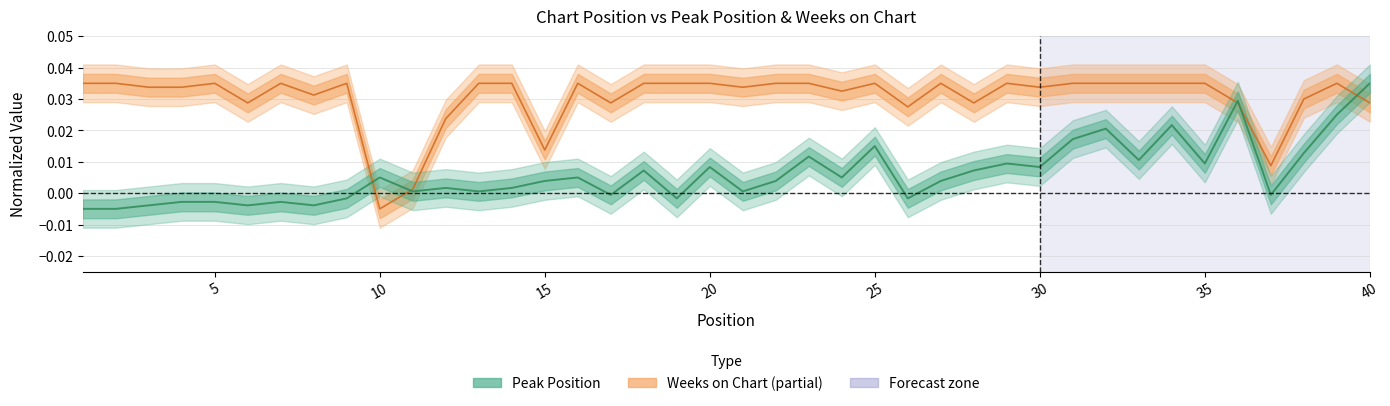

Between which two adjacent categories do Peak Position and Weeks on Chart first intersect?

9 and 10